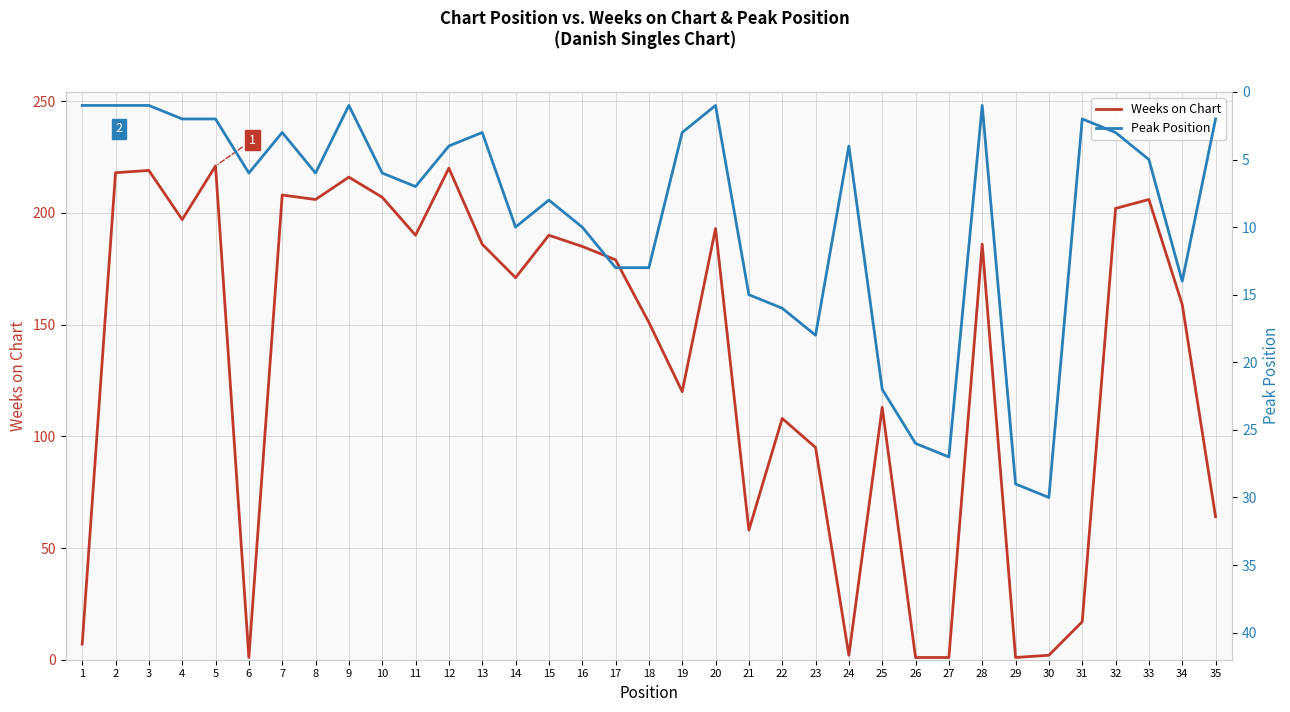

Which series ends up on top after the final intersection of Peak Position and Weeks on Chart?

Weeks on Chart